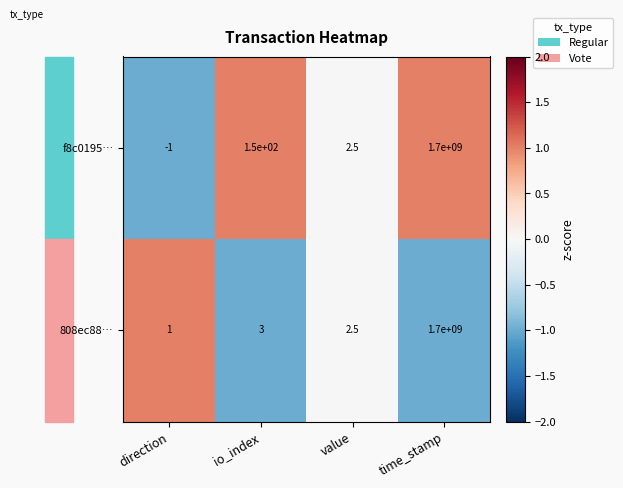

What is the minimum value shown in the chart?

-1.0